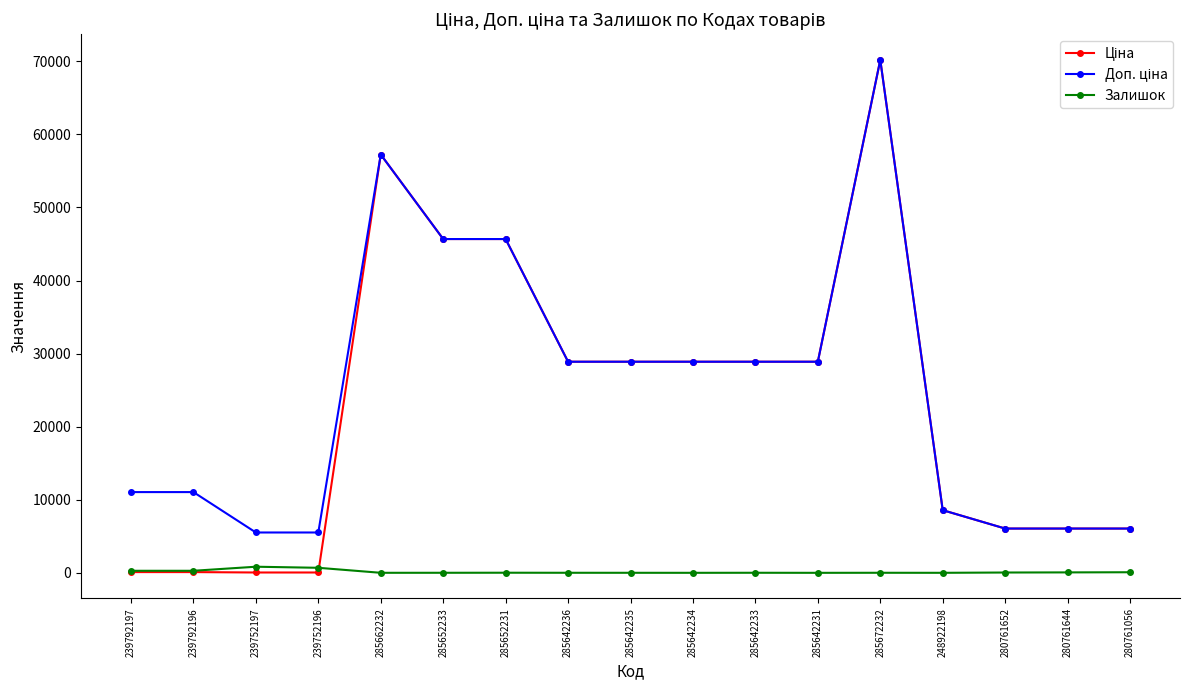

What is the difference between the highest and lowest values at 285672232?

70164.6